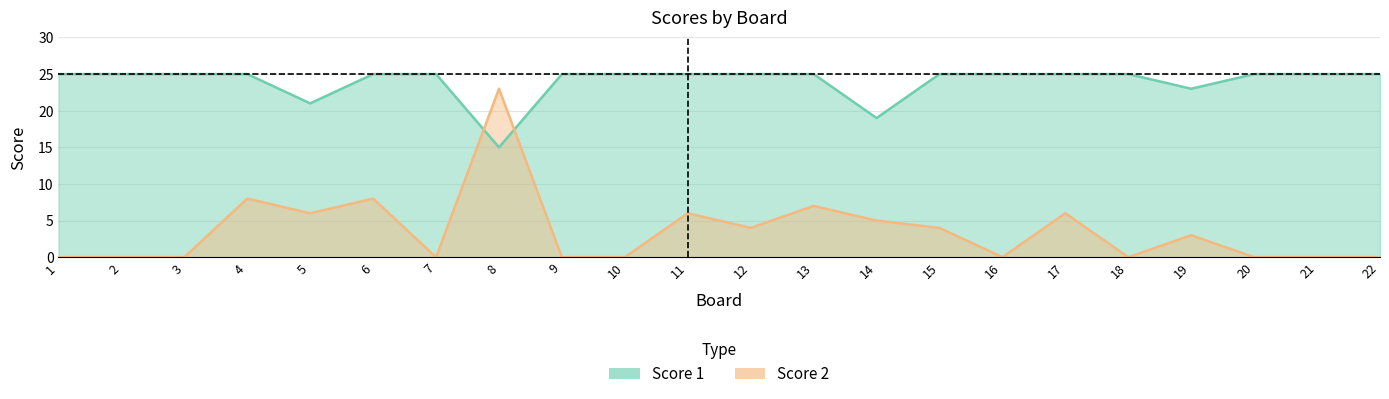

At which label does Score 1 reach its minimum?

8